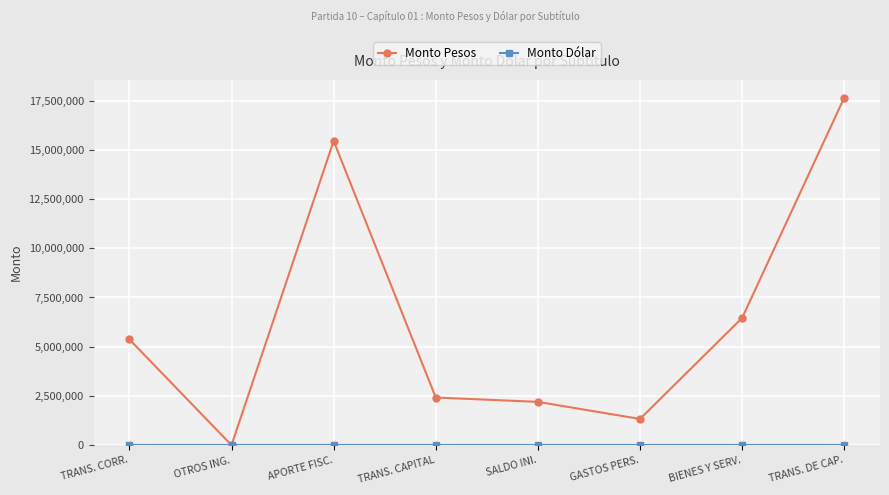

At which label does Monto Pesos reach its minimum?

OTROS ING.